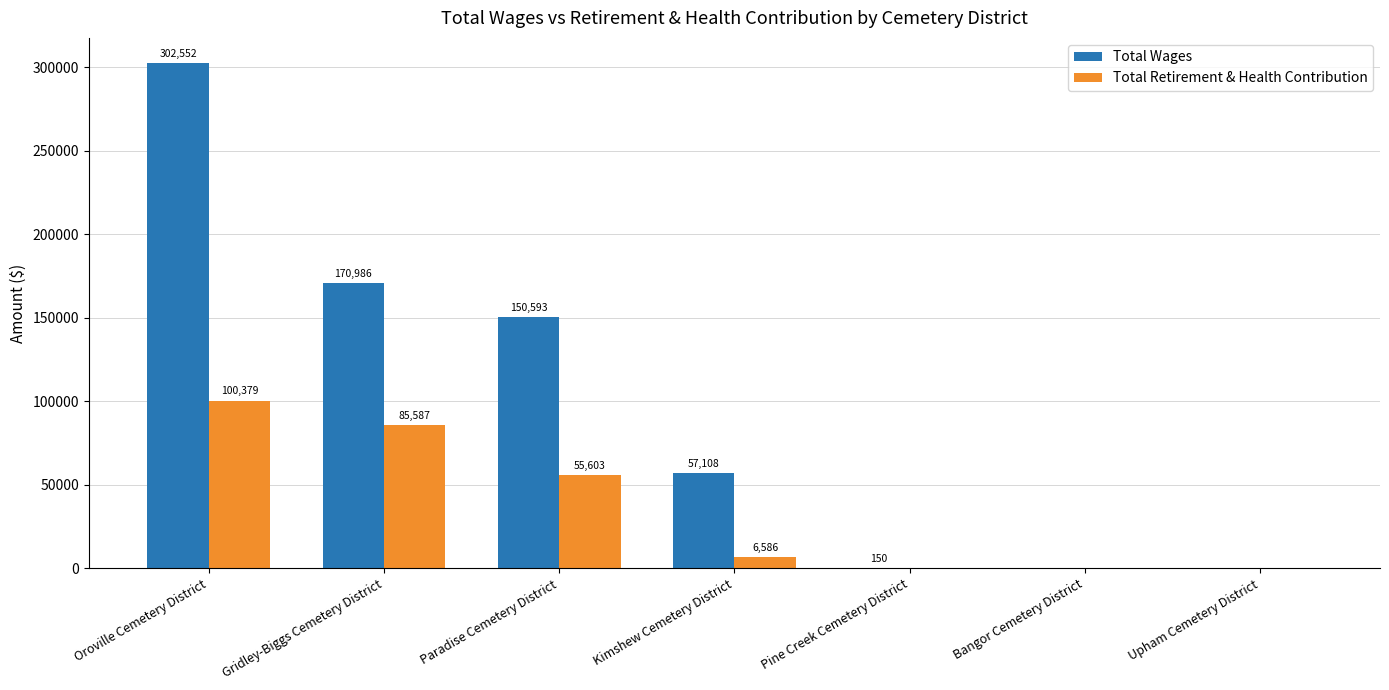

What is the difference between the Total Retirement & Health Contribution values at Upham Cemetery District and Oroville Cemetery District?

100379